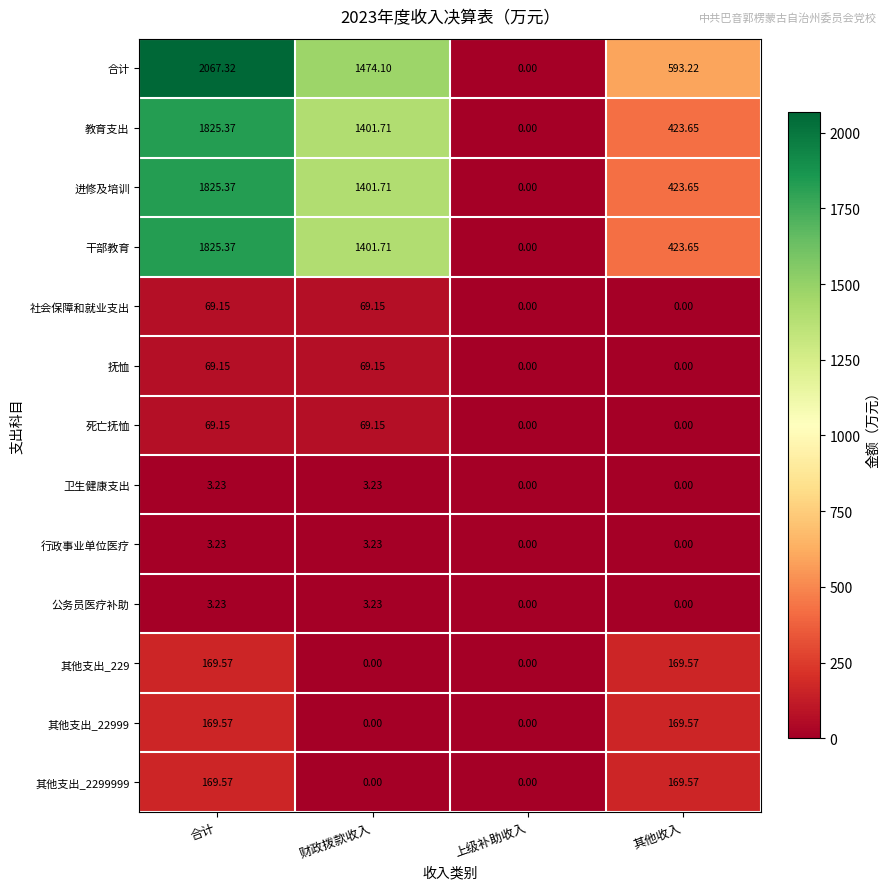

At which label does 合计 first exceed 1474?

合计